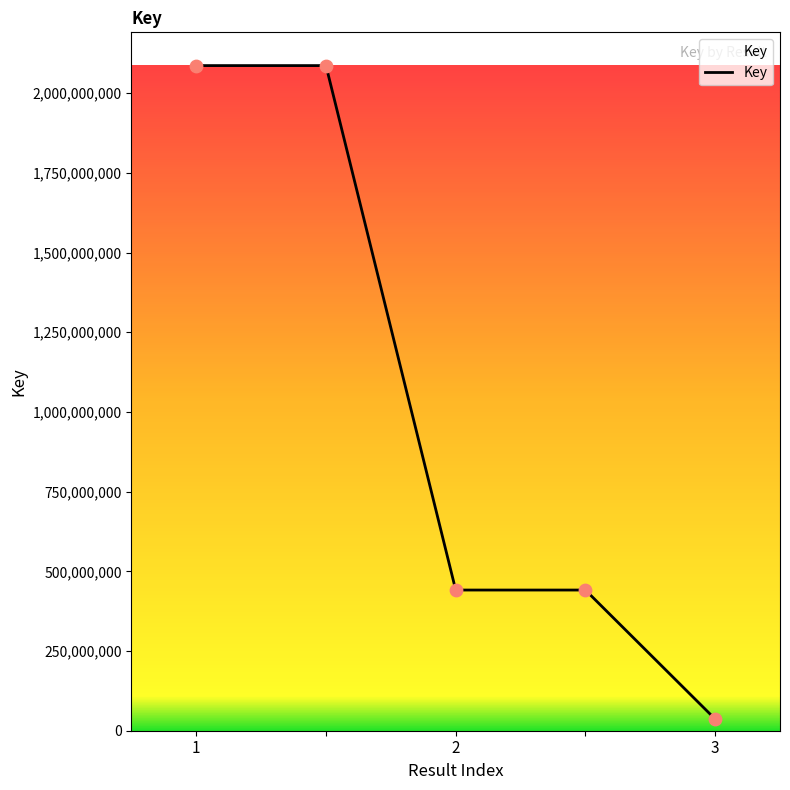

What is the maximum value shown in the chart?

2086569933